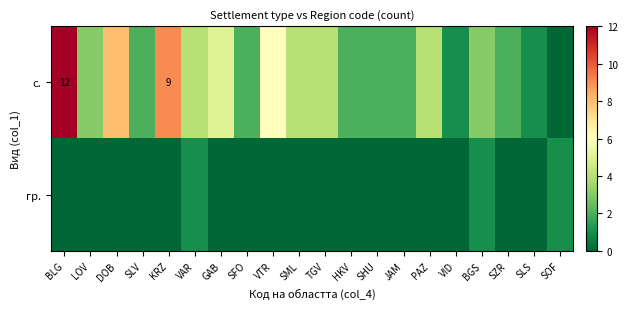

What is the sum of all с. values?

76